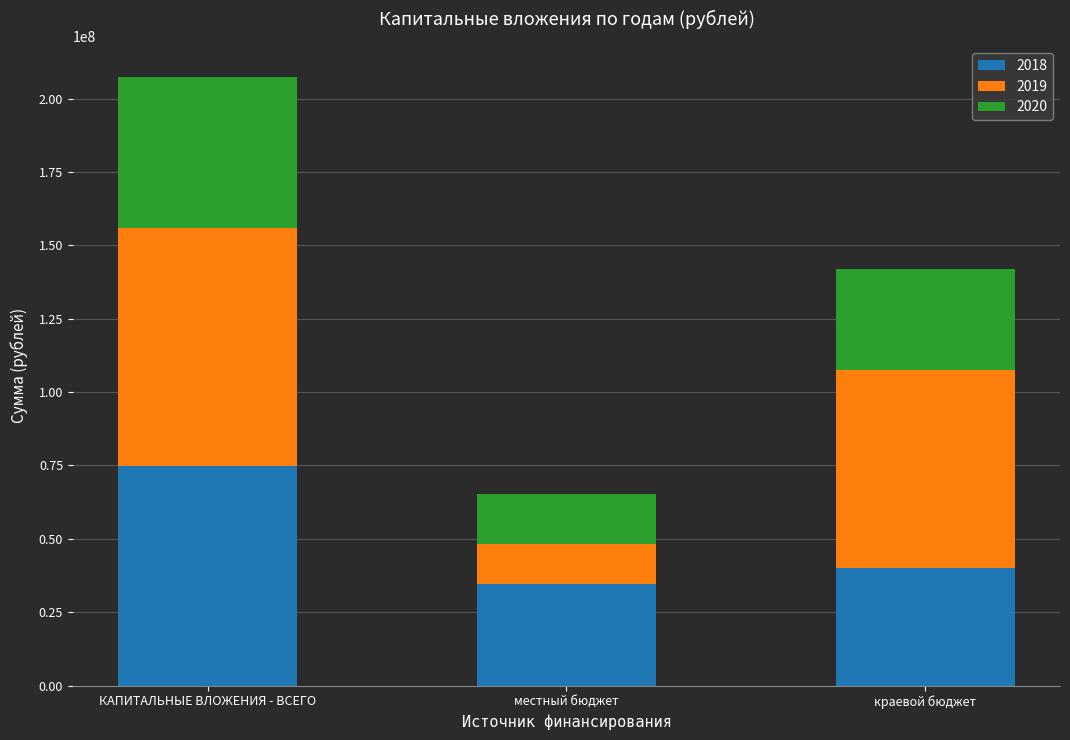

At which category is the sum across all series the highest?

КАПИТАЛЬНЫЕ ВЛОЖЕНИЯ - ВСЕГО